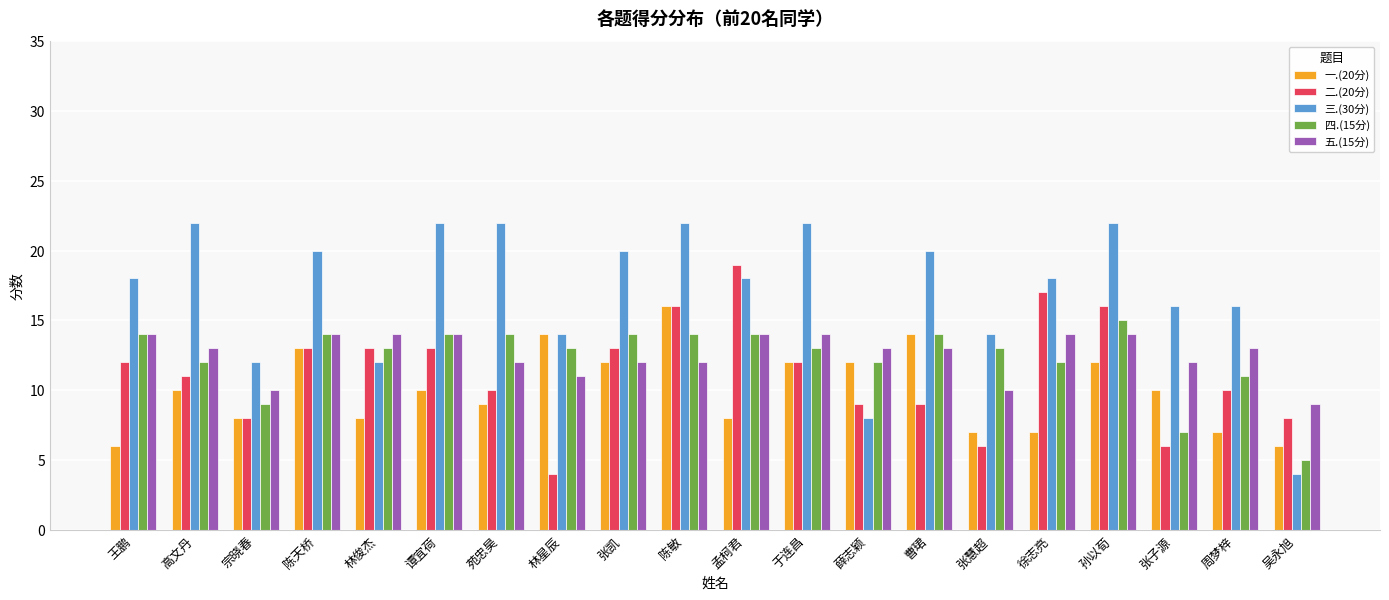

What is the average value of the 三.(30分) series?

17